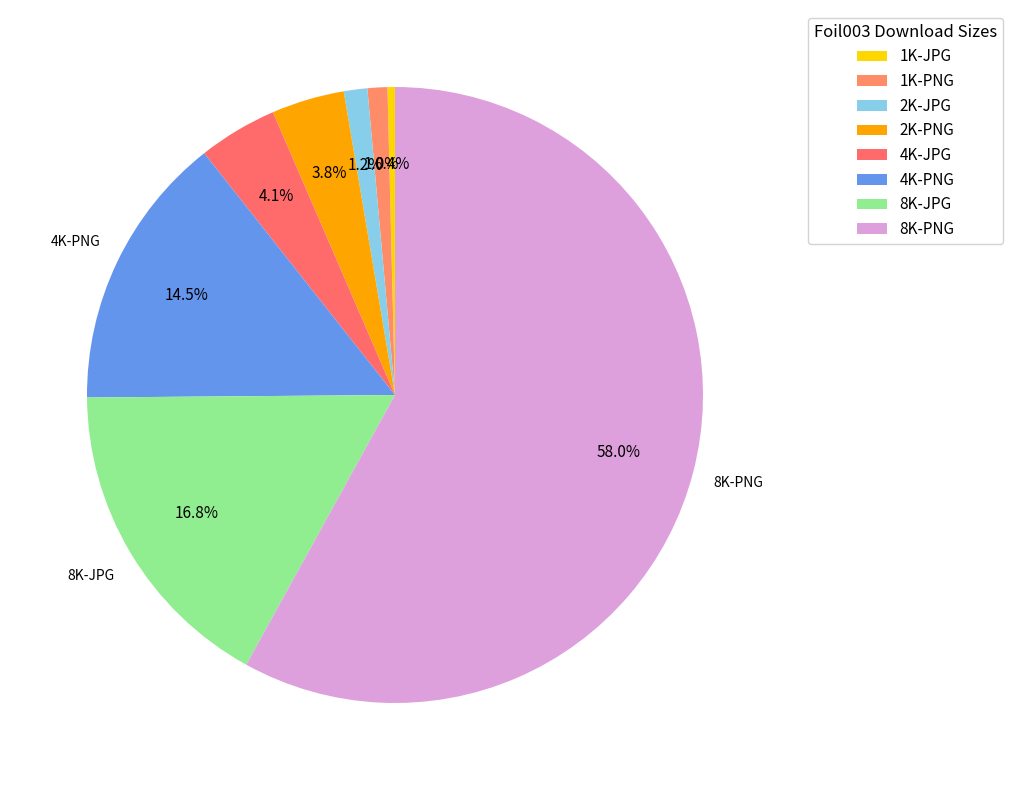

Is there a majority slice in this chart?

Yes